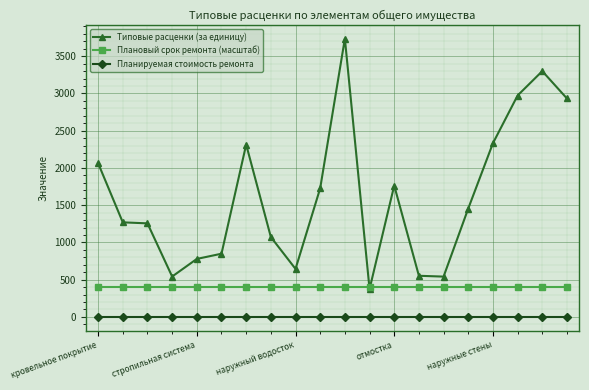

Which series has the largest range (max minus min)?

Типовые расценки (за единицу)